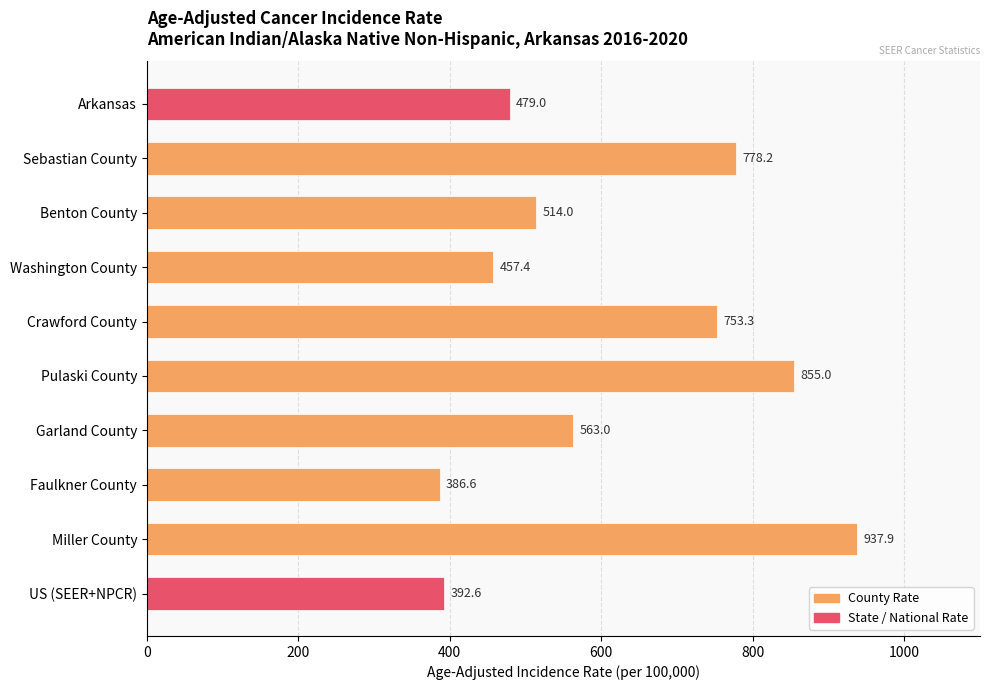

Rank the categories by value from lowest to highest.

Faulkner County, US (SEER+NPCR), Washington County, Arkansas, Benton County, Garland County, Crawford County, Sebastian County, Pulaski County, Miller County